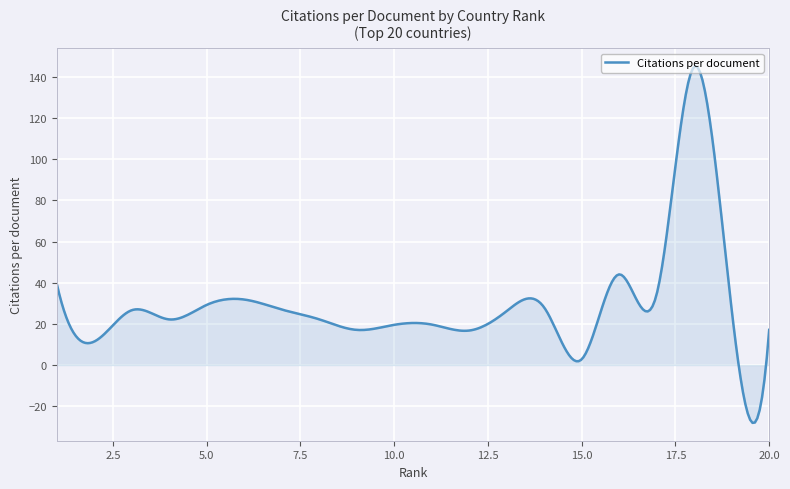

What is the sum of all values?

8736.8